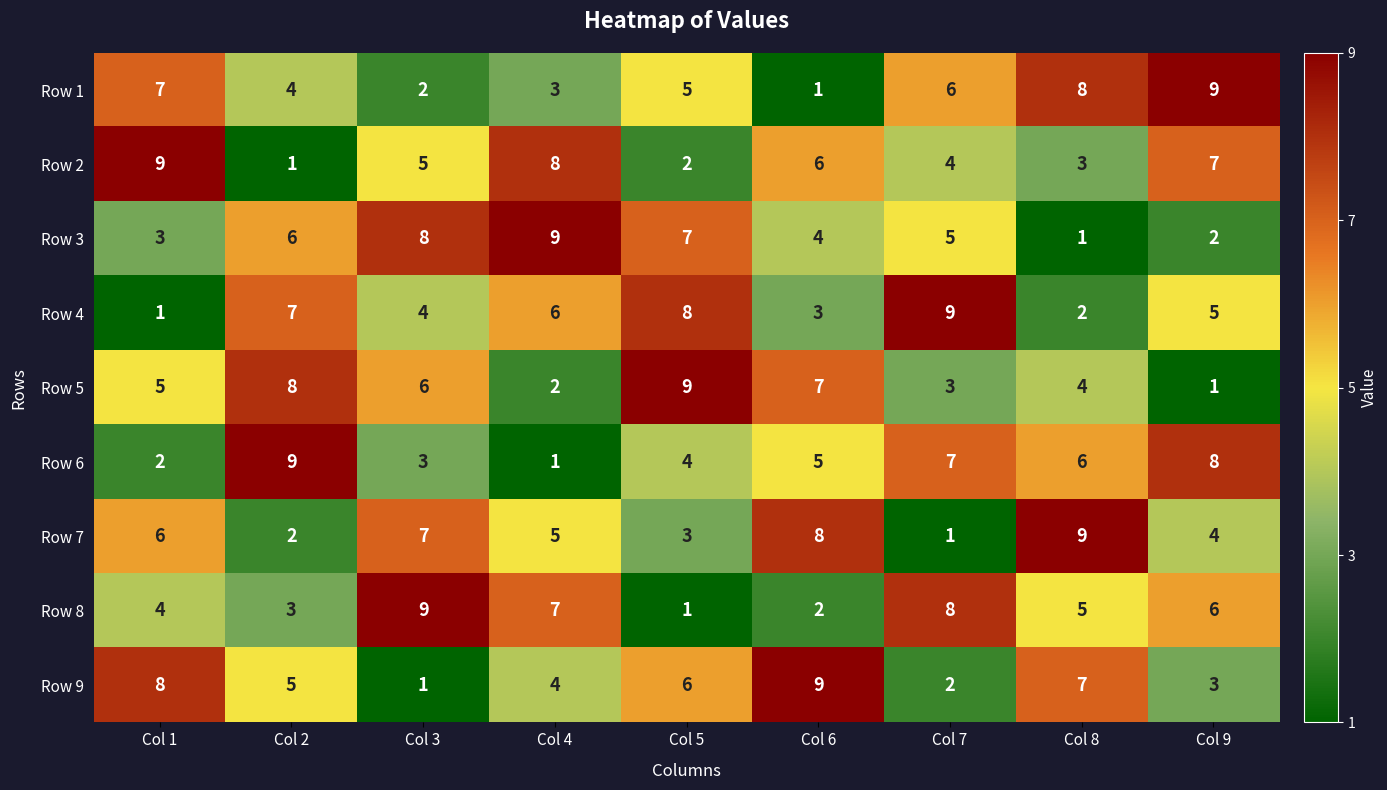

What is the total value across all series at Col 1?

45